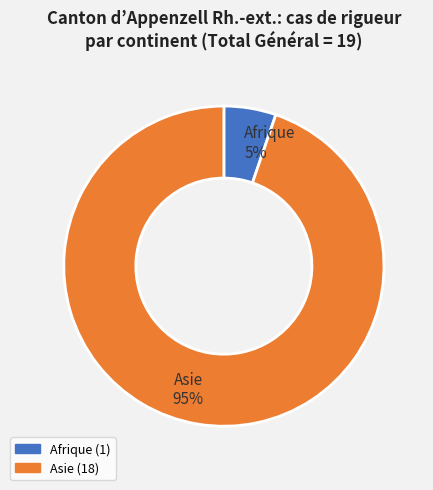

How many slices are in this pie chart?

2